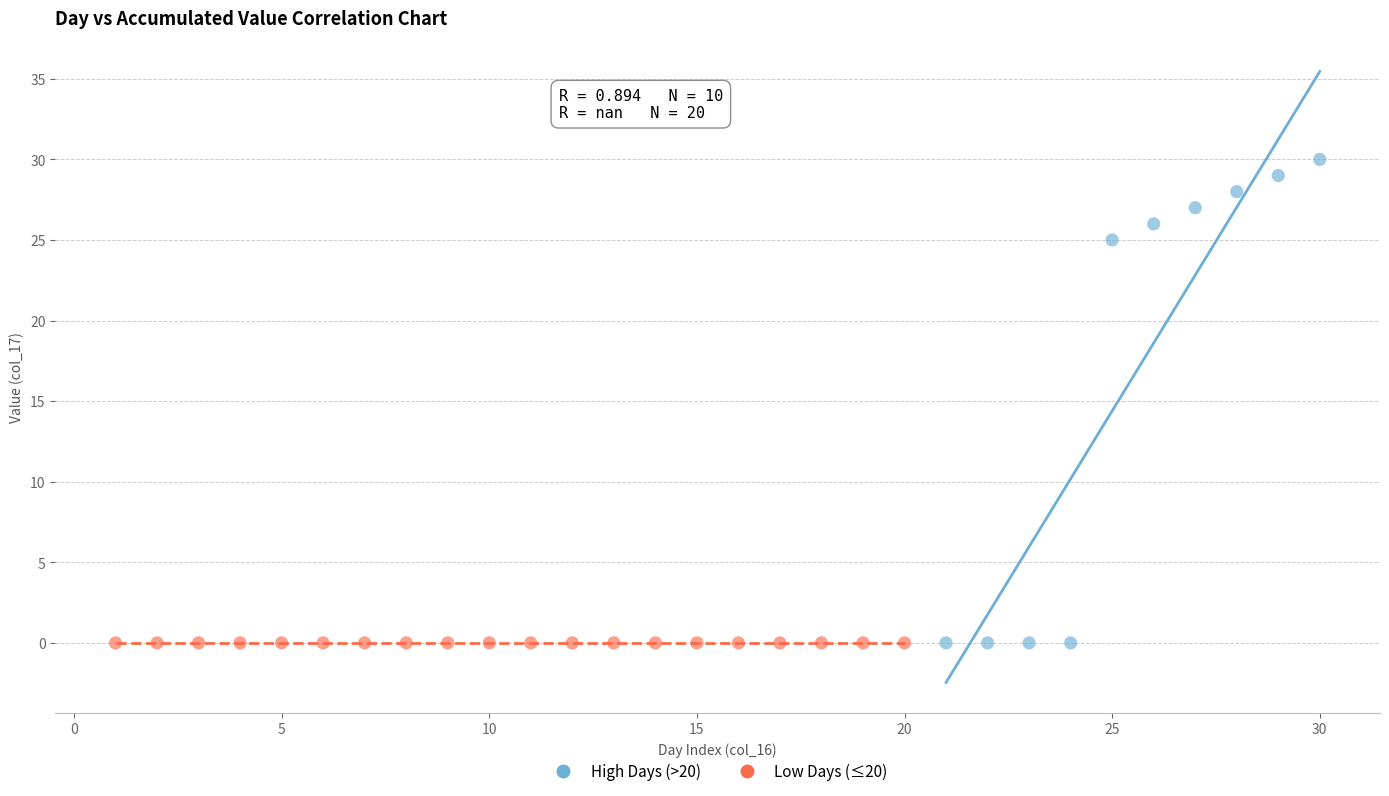

Which series reaches the maximum Y coordinate?

High Days (>20)